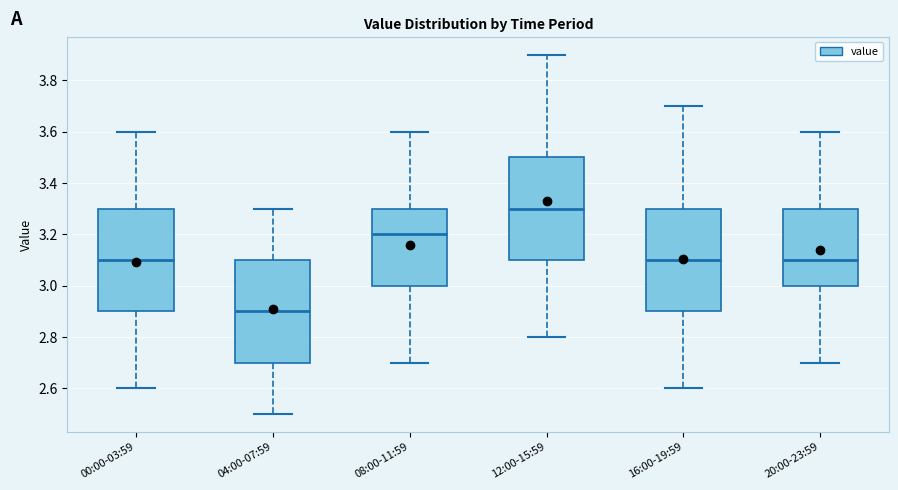

Reading left to right, read every box against the y-axis: the position of its median line, the range the box covers, and the ends of its whiskers. The values are not printed on the chart, so give them approximately, as read against the axis.

00:00-03:59: median 3.1, box 2.9 to 3.3, whiskers 2.6 to 3.6
04:00-07:59: median 2.9, box 2.7 to 3.1, whiskers 2.5 to 3.3
08:00-11:59: median 3.2, box 3.0 to 3.3, whiskers 2.7 to 3.6
12:00-15:59: median 3.3, box 3.1 to 3.5, whiskers 2.8 to 3.9
16:00-19:59: median 3.1, box 2.9 to 3.3, whiskers 2.6 to 3.7
20:00-23:59: median 3.1, box 3.0 to 3.3, whiskers 2.7 to 3.6